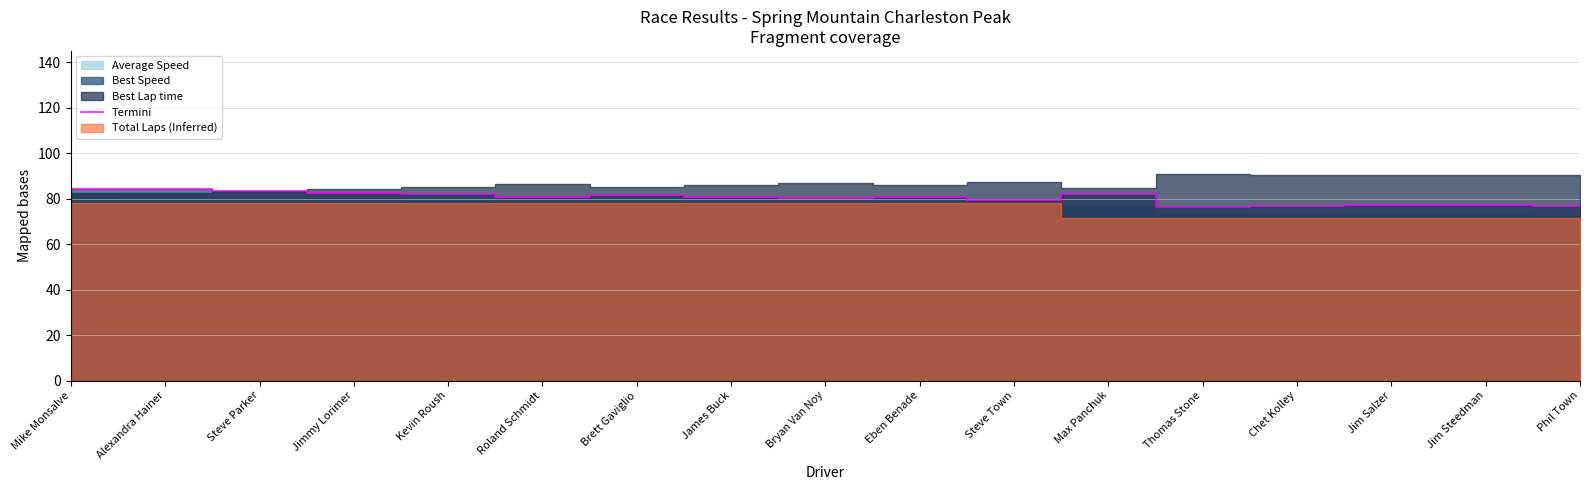

Reading left to right, extract all data points from this chart.

84.3	84.2	83.6	82.6	81.9	80.6	81.6	80.8	80.2	80.8	79.5	82.1	76.4	76.9	77.0	77.1	76.8